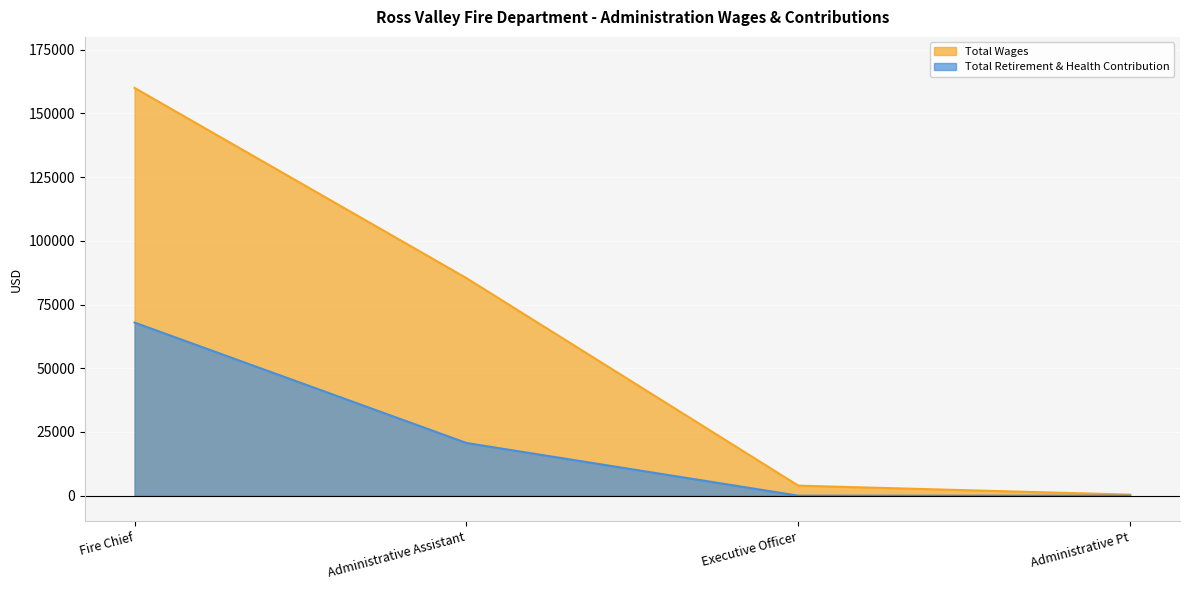

What is the label of the 3rd point from the left?

Executive Officer